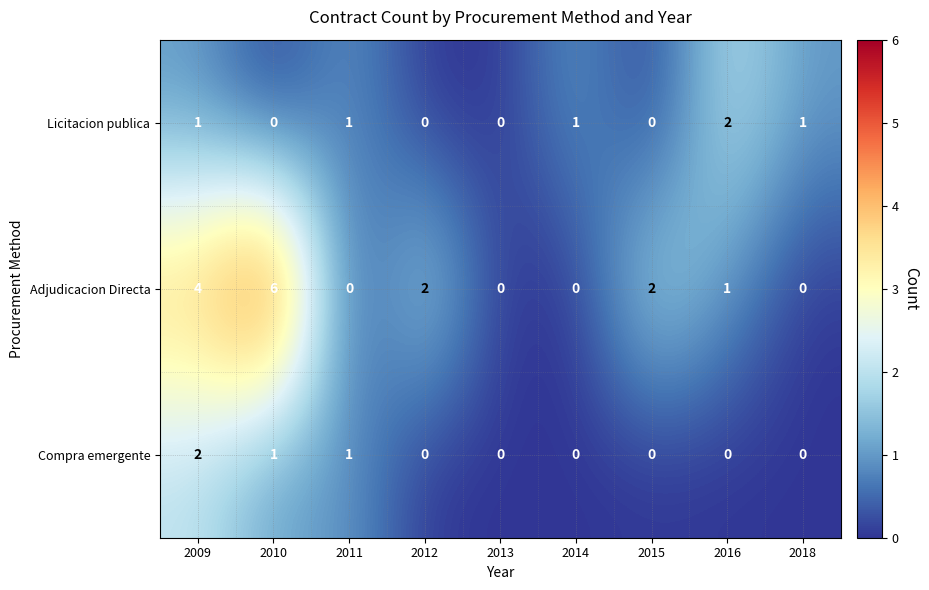

What is the sum of all Licitacion publica values?

6